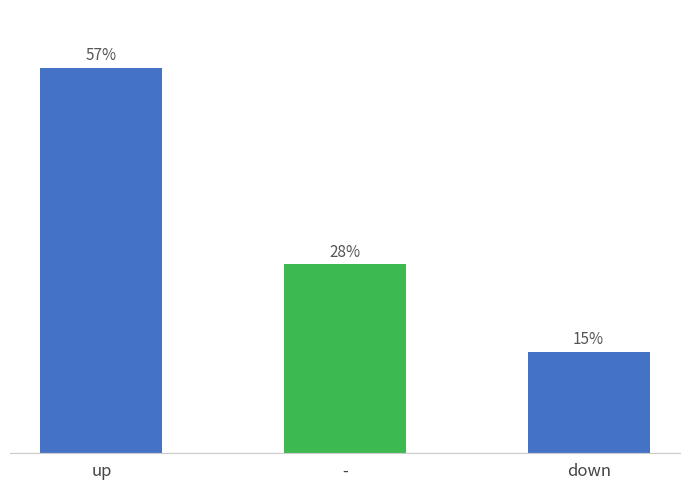

At which label does the data first exceed 28?

up